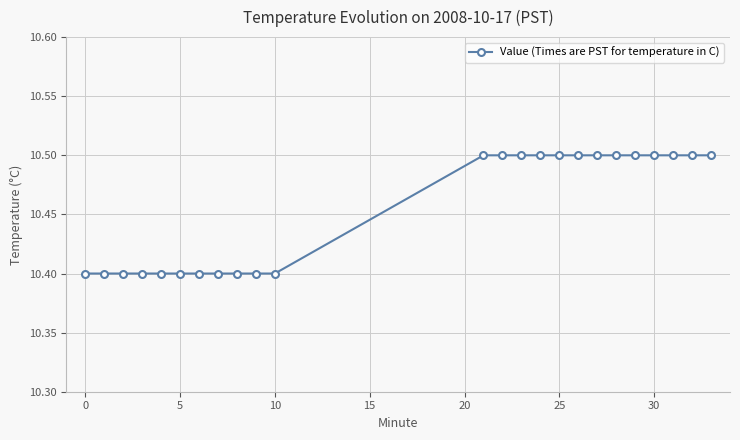

What is the sum of all values?

250.9